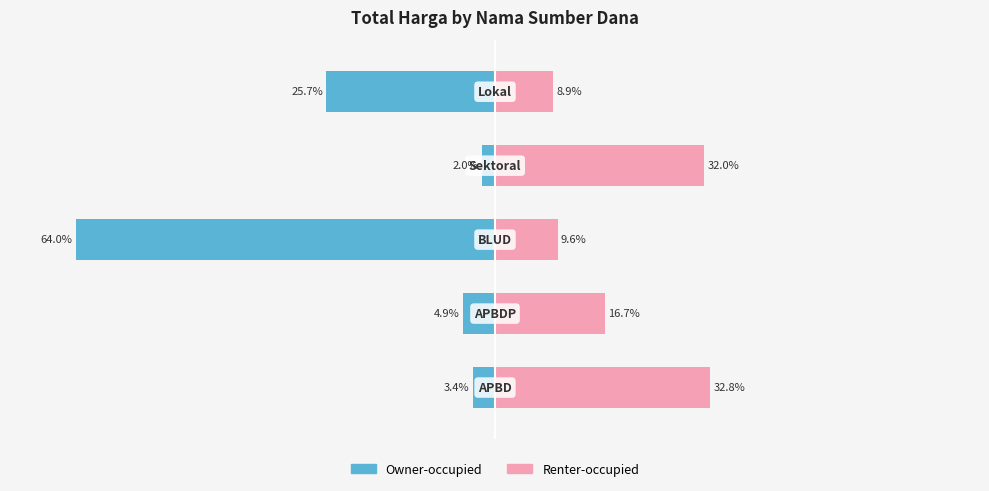

How many data points in Renter-occupied are less than 16?

2